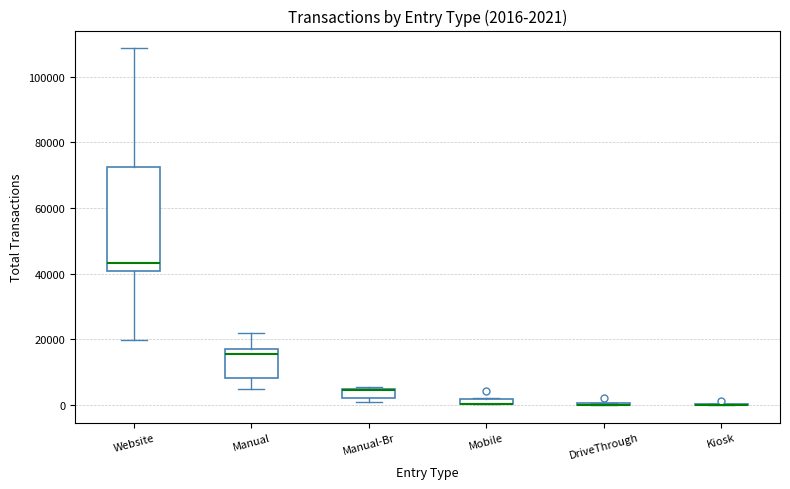

Comparing the boxes themselves (not the whiskers), which one is the tallest?

Website